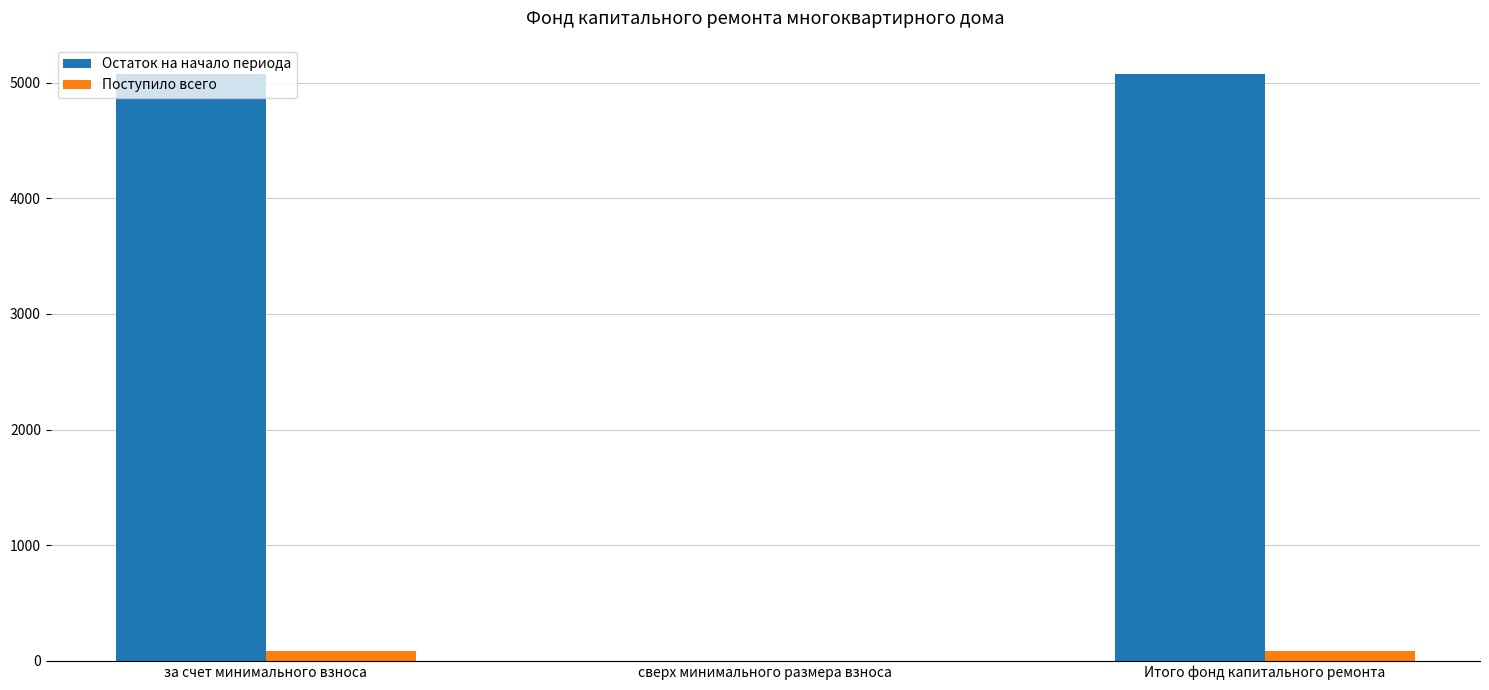

Which series has the largest range (max minus min)?

Остаток на начало периода